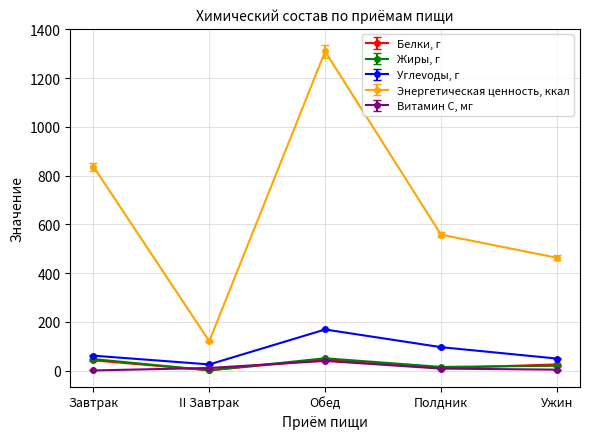

How many intersections are there between Витамин С, мг and Жиры, г?

2